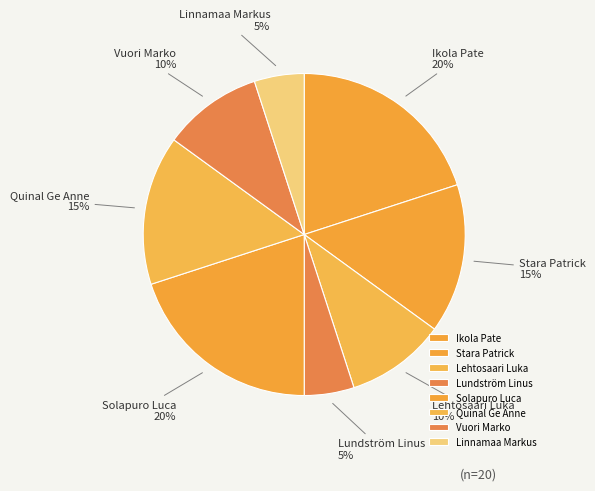

To the nearest percent, what is the difference between the Linnamaa Markus and Quinal Ge Anne slice percentages?

10%